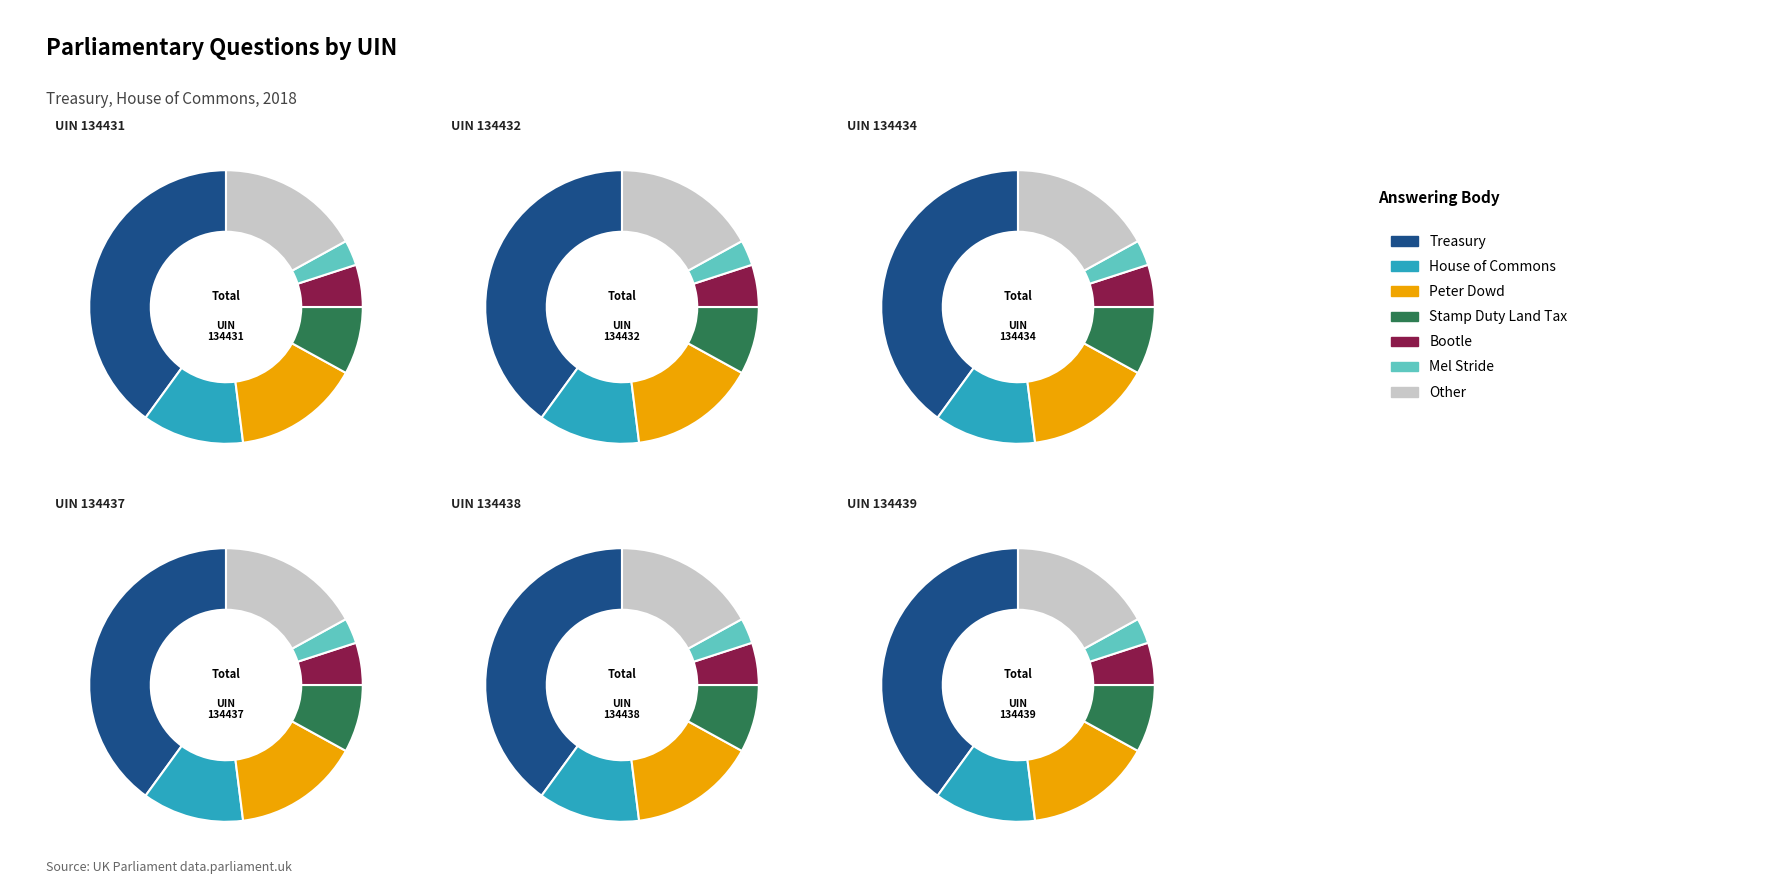

Is it true that 134437 is 14% of the pie?

True